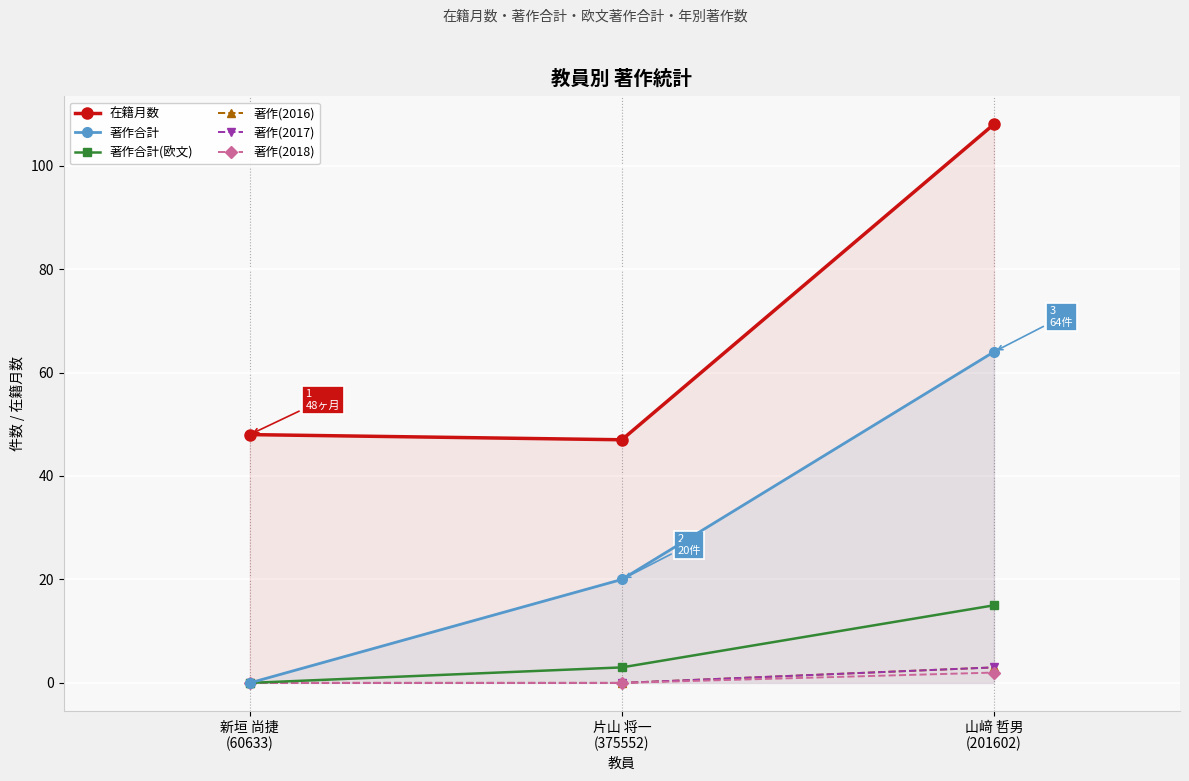

At which label does 在籍月数 first exceed 48?

山﨑 哲男
(201602)